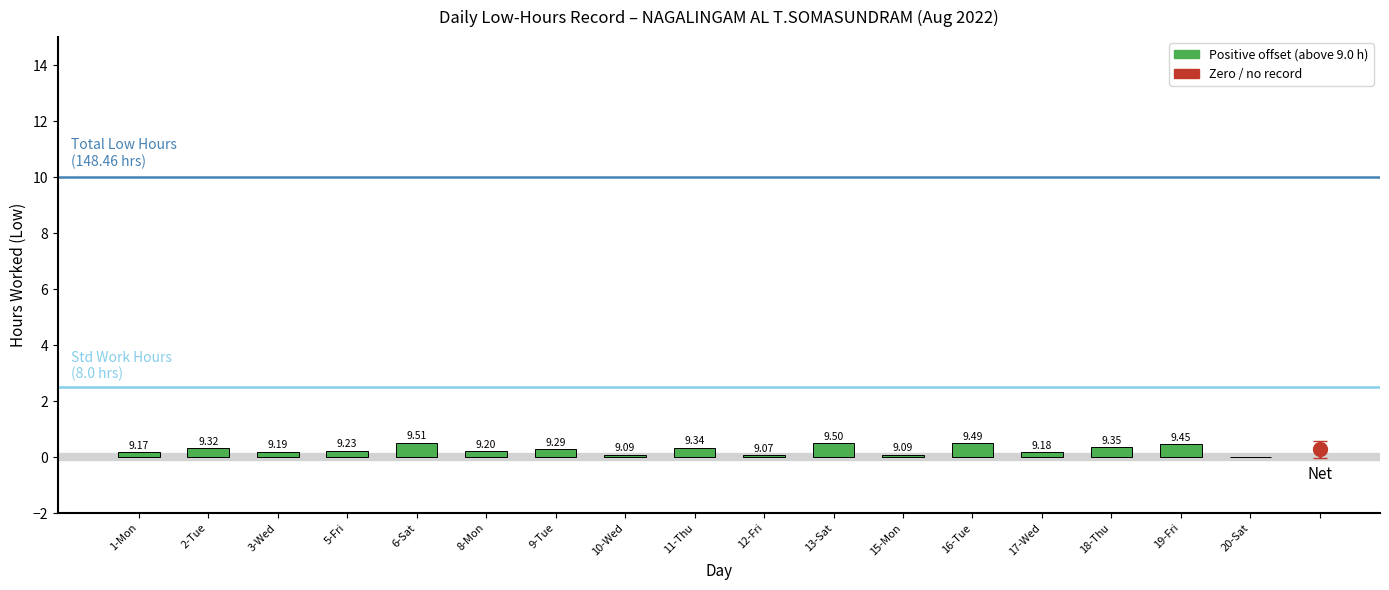

What is the greatest value displayed?

0.5